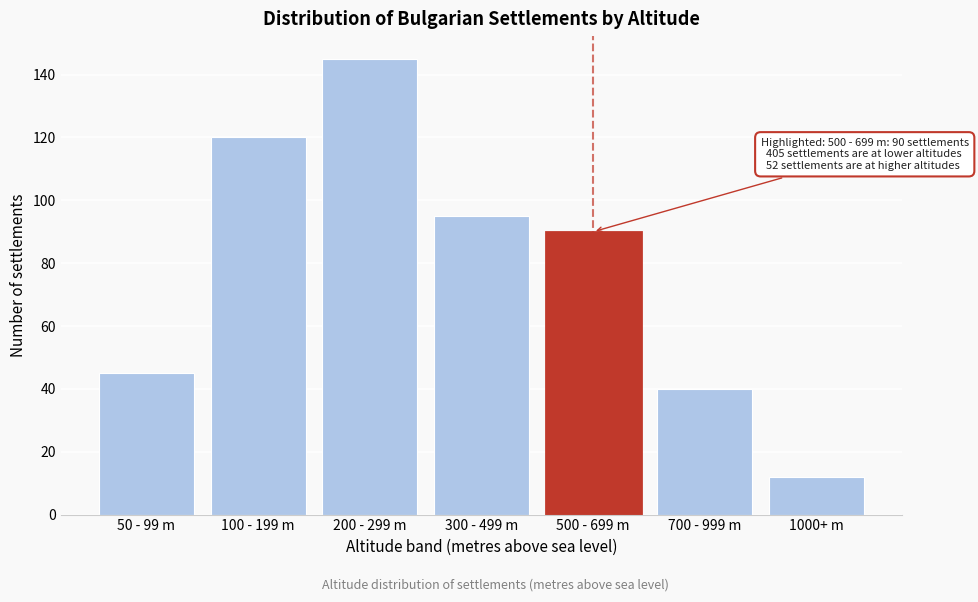

Reading left to right, what are all the values shown in this chart?

45	120	145	95	90	40	12